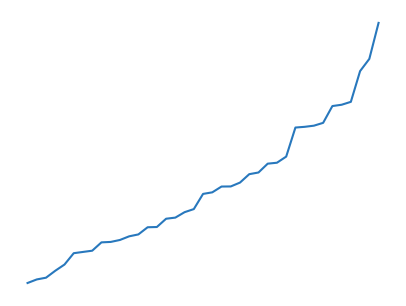

Does the chart have visible grid lines?

No